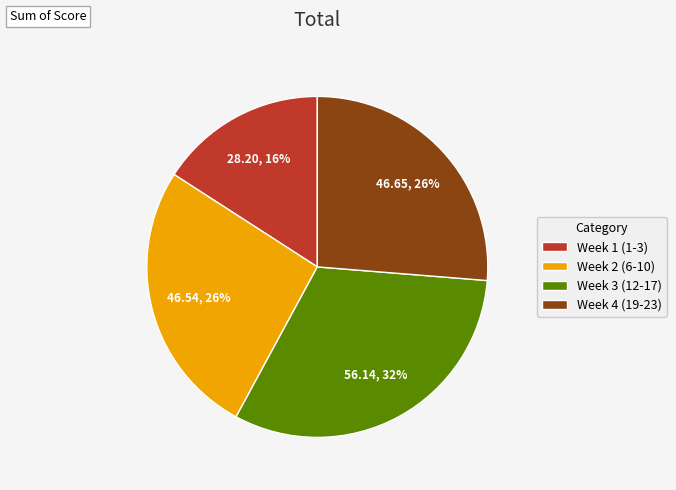

How many segments does this pie chart have?

4